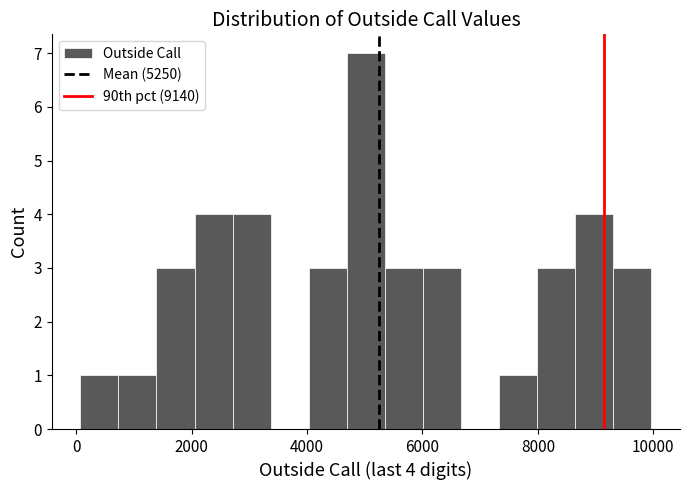

Read against the x-axis, roughly where is the centre of the tallest bar?

5000